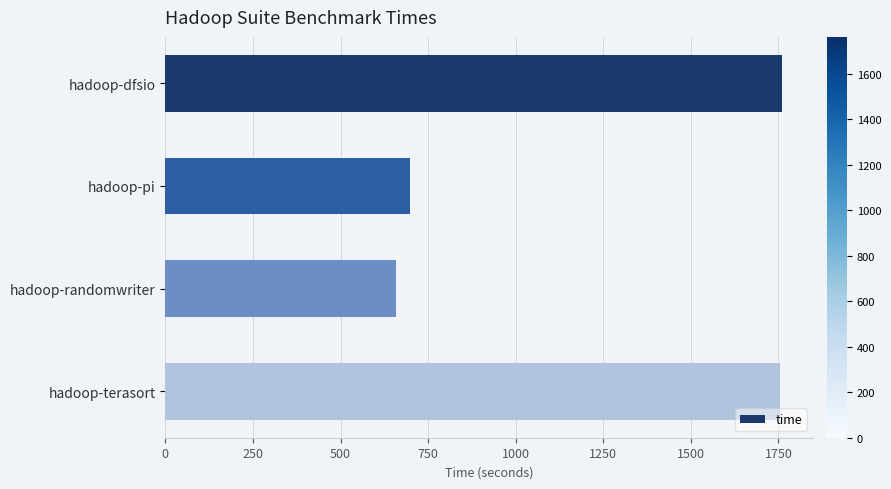

How many distinct data groups are displayed?

1